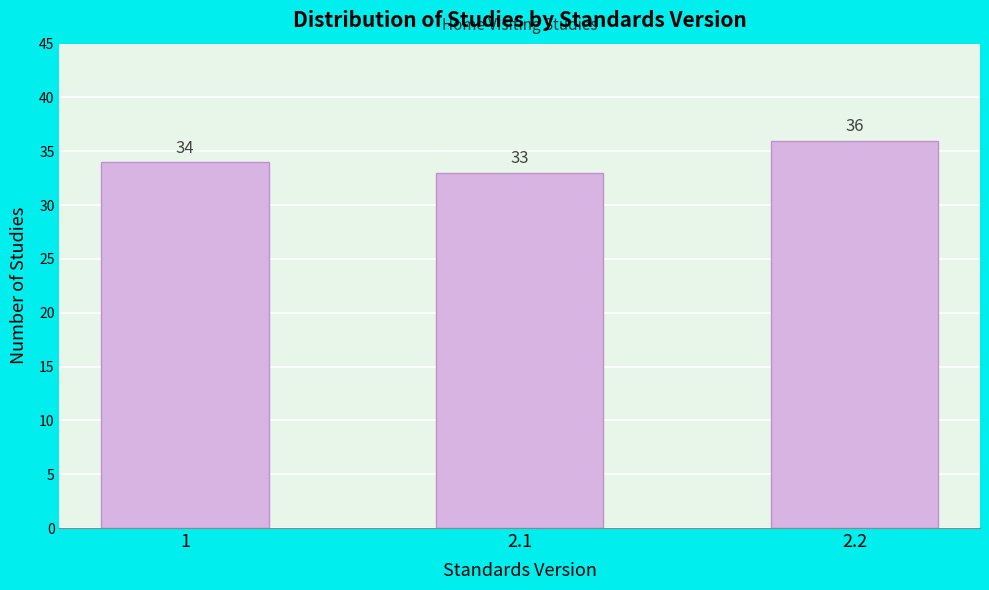

Reading left to right, list all the values displayed in this chart.

1=34	2.1=33	2.2=36